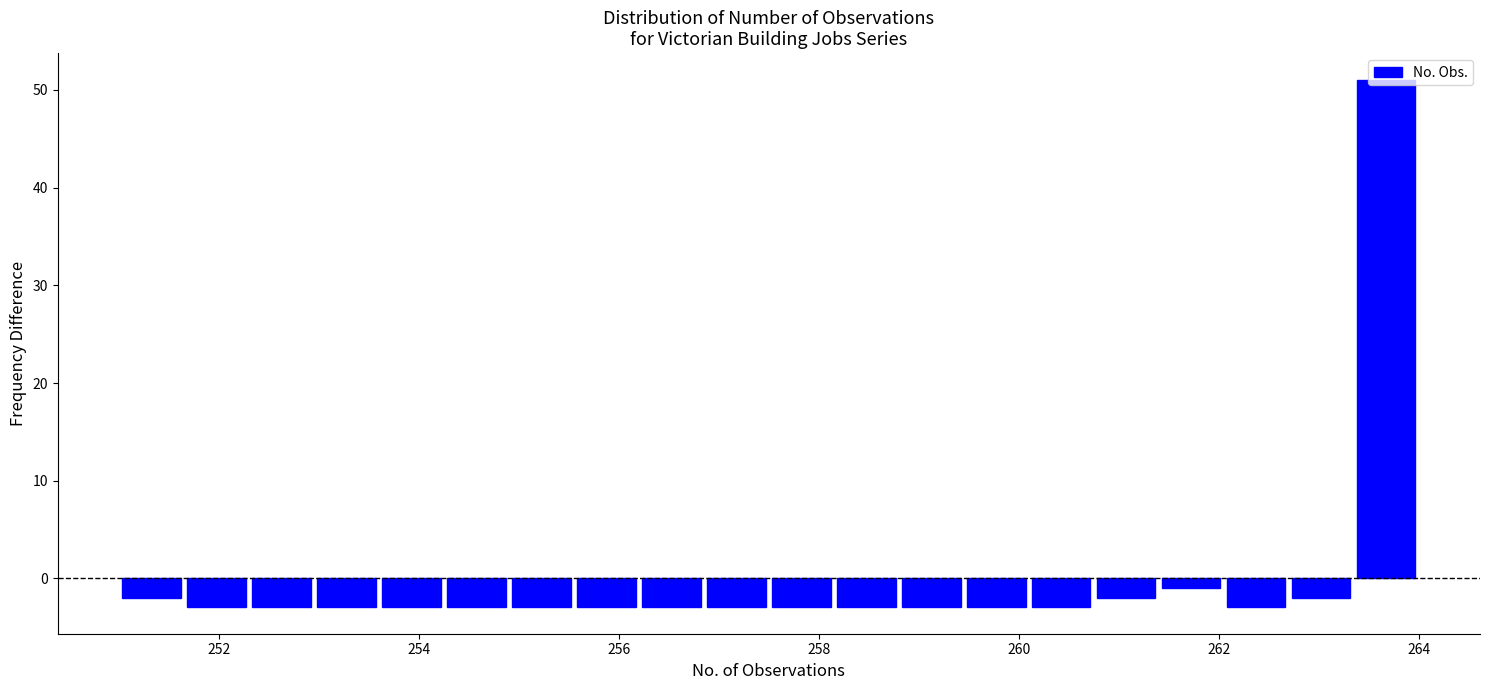

Around what value on the x-axis is the tallest bar? Give the approximate position of its centre, as read against the axis.

263.6